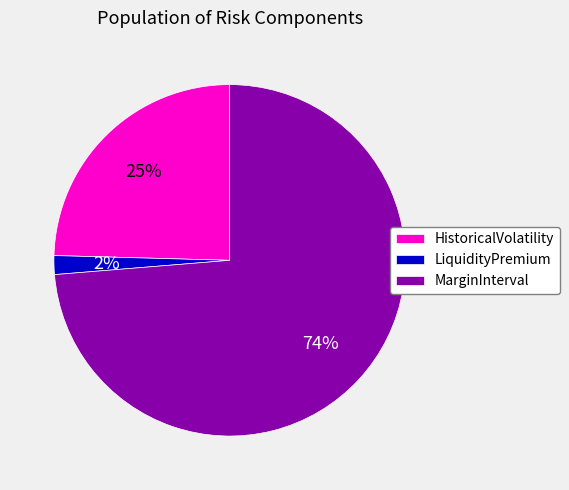

To the nearest percent, what percentage of the pie is HistoricalVolatility?

25%